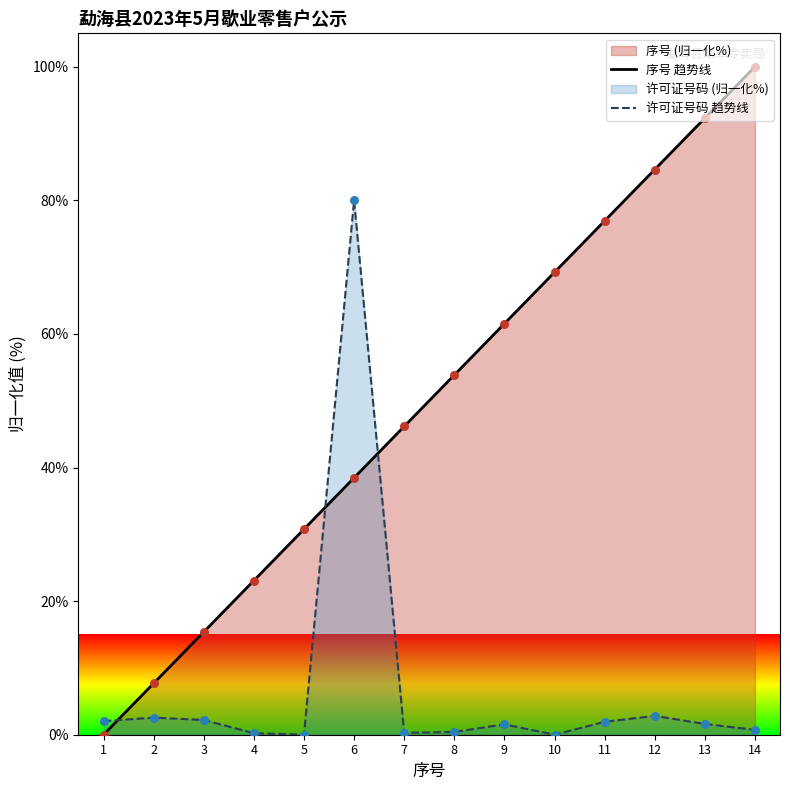

Which series has the largest total across all categories?

序号 趋势线